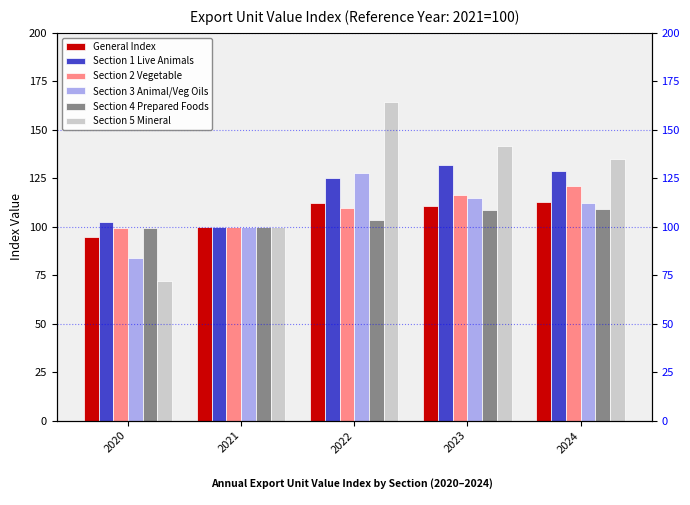

Read the Section 1 Live Animals value at 2024.

128.7